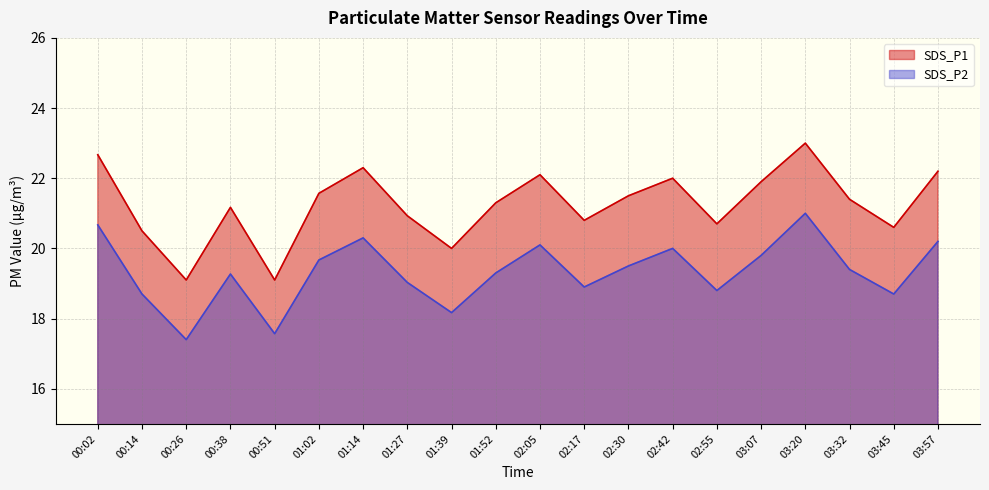

At which label is SDS_P2 closest to 19?

01:27